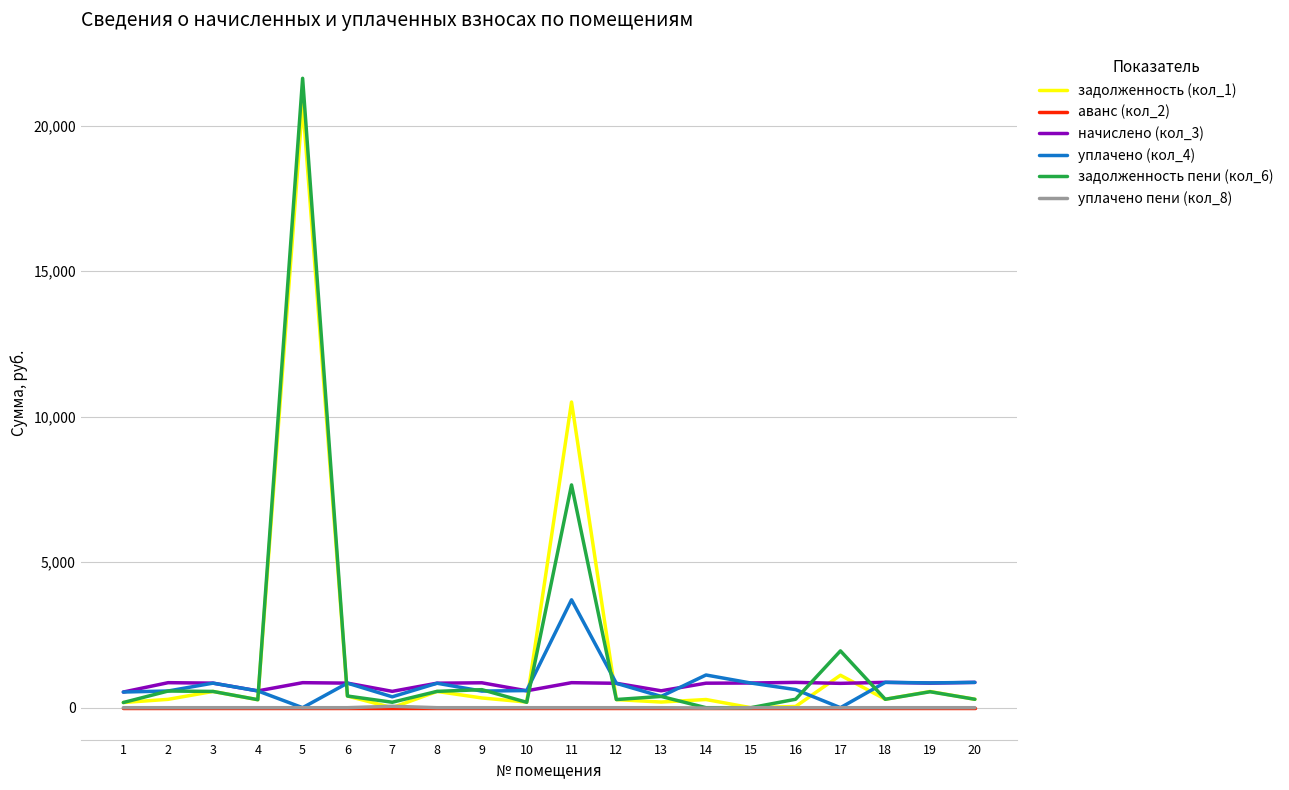

Which series has the largest range (max minus min)?

задолженность пени (кол_6)